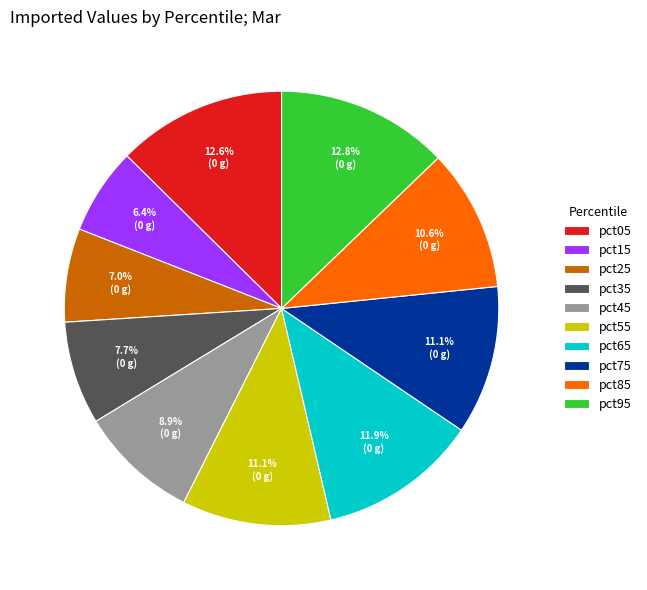

Is it true that pct15 is 6% of the pie?

True